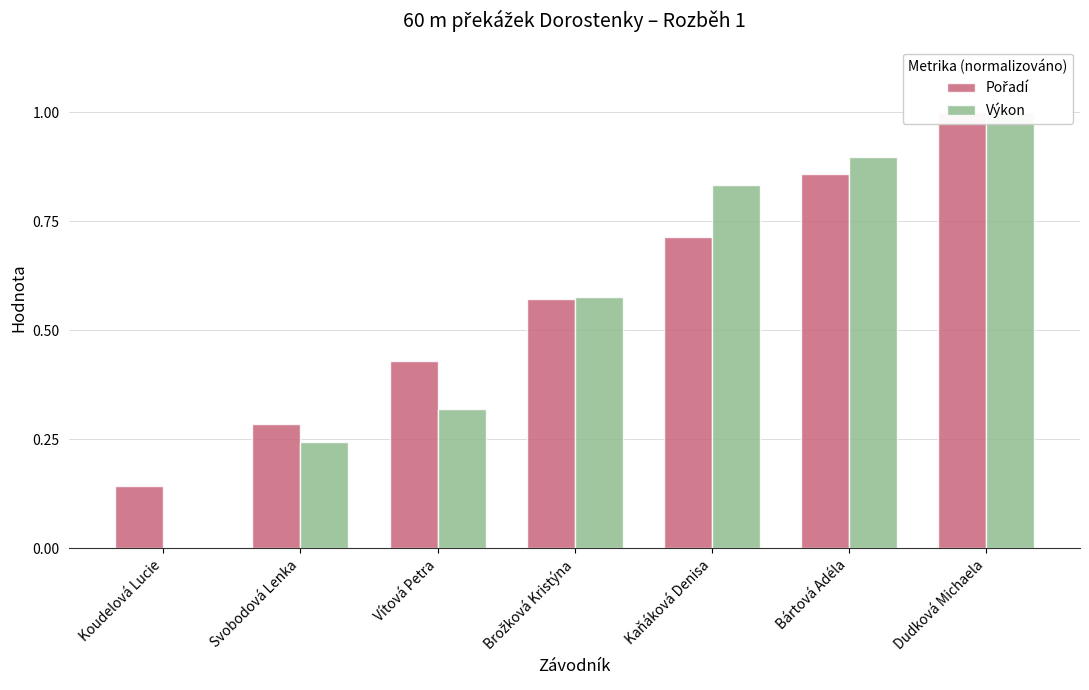

Which series has the largest range (max minus min)?

Výkon